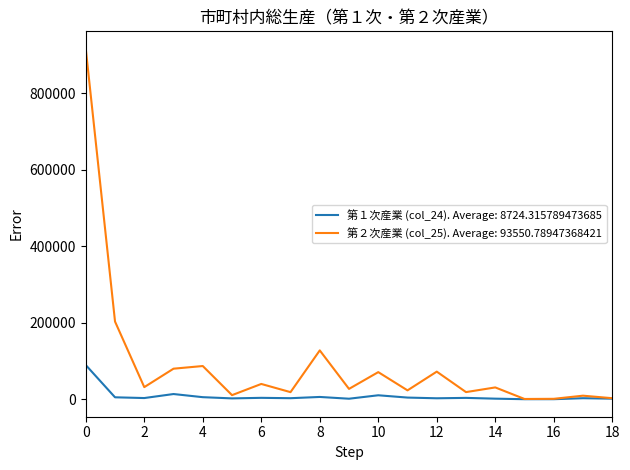

List the series in order of their overall mean, highest first.

第２次産業 (col_25). Average: 93550.78947368421, 第１次産業 (col_24). Average: 8724.315789473685